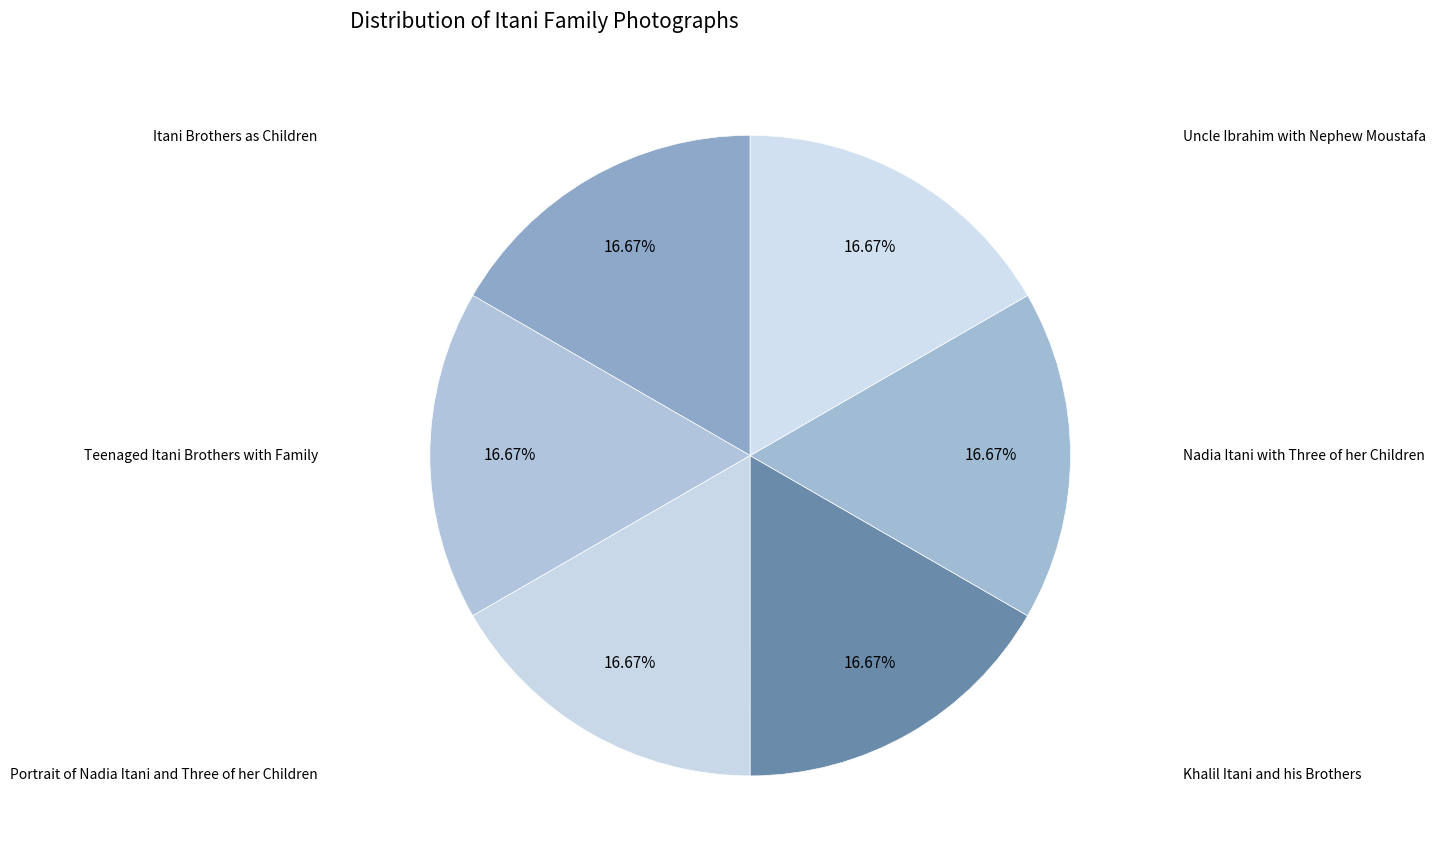

How many slices are in this pie chart?

6